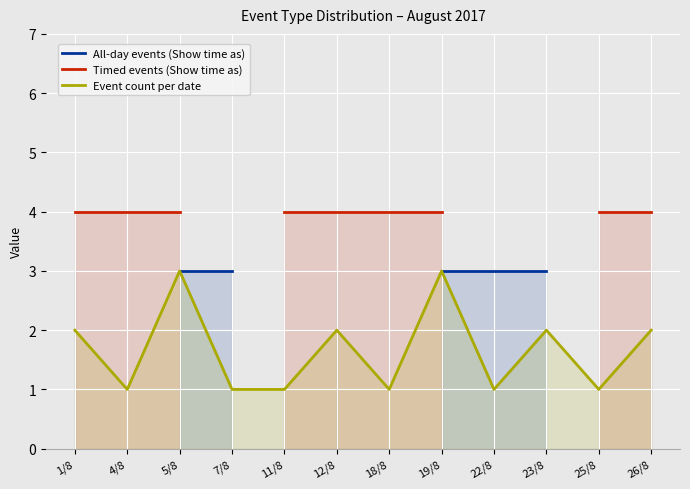

The Event count per date series shows 0.6 at 18/8. True or false?

False